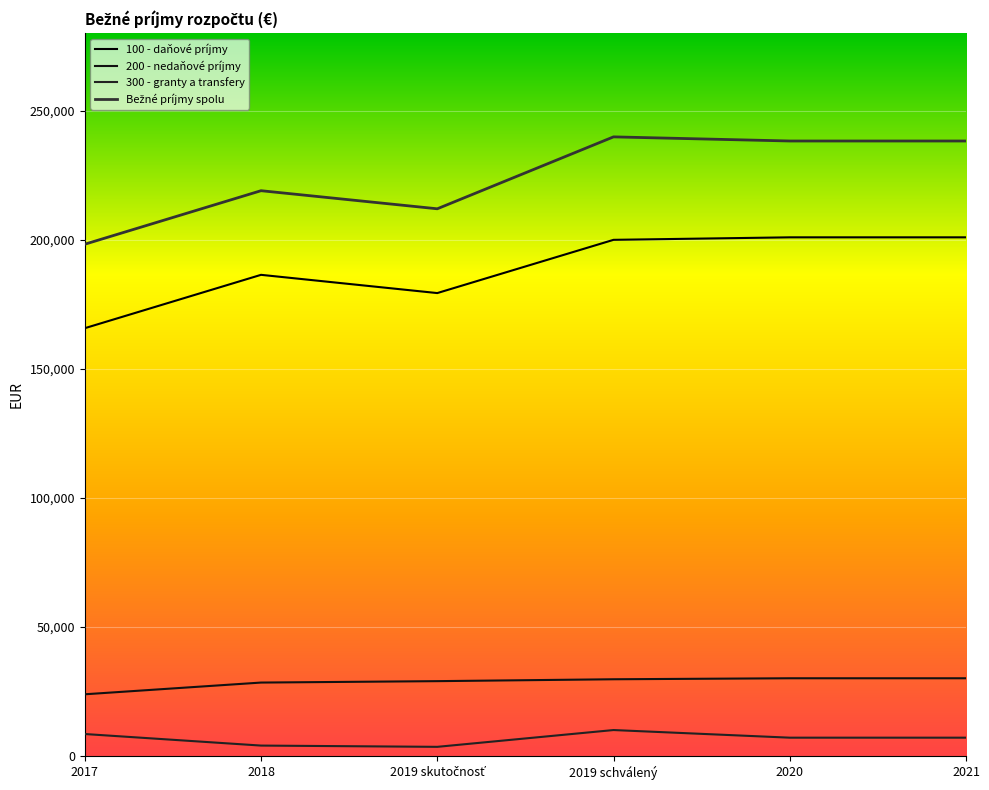

How many distinct data groups are displayed?

4